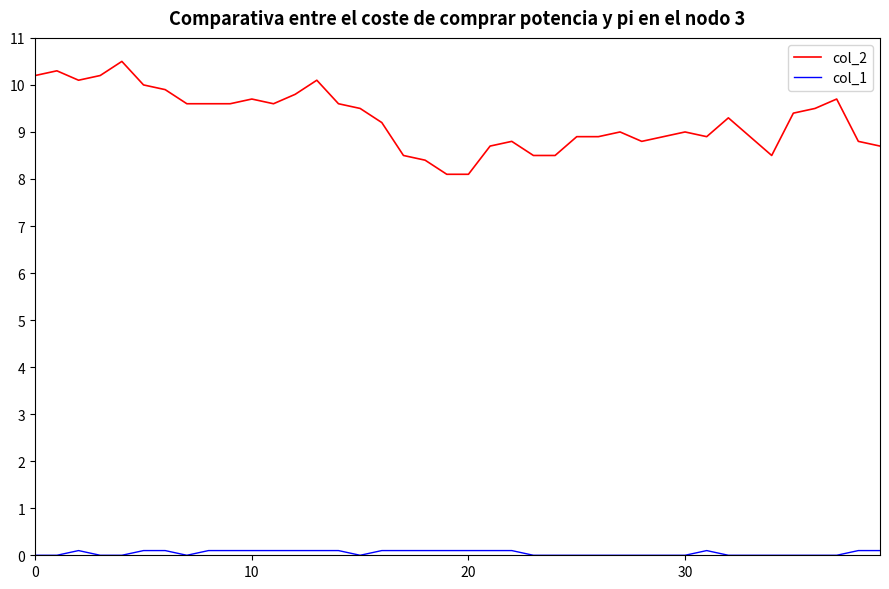

Which series has the widest spread of values?

col_2